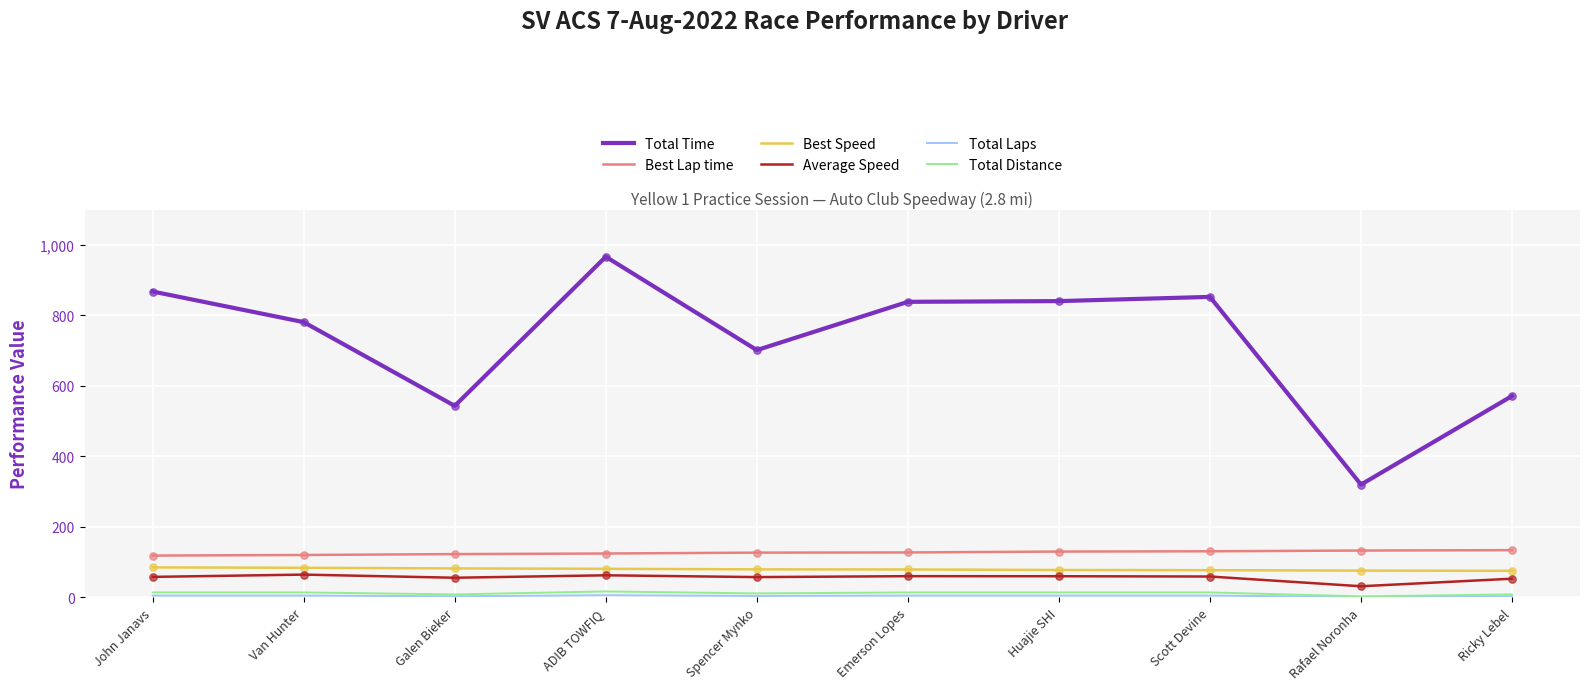

Which series has the widest spread of values?

Total Time